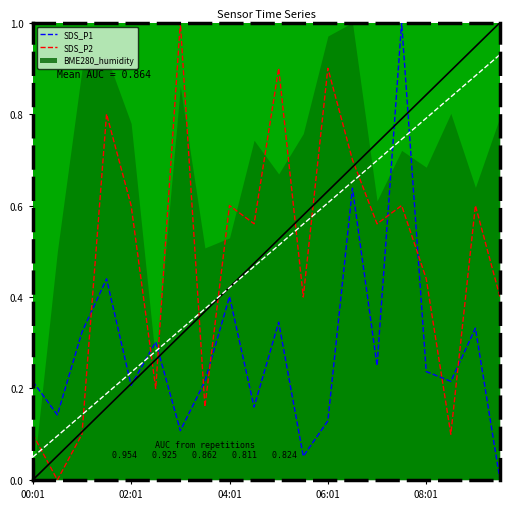

What is the maximum value for SDS_P1?

1.0